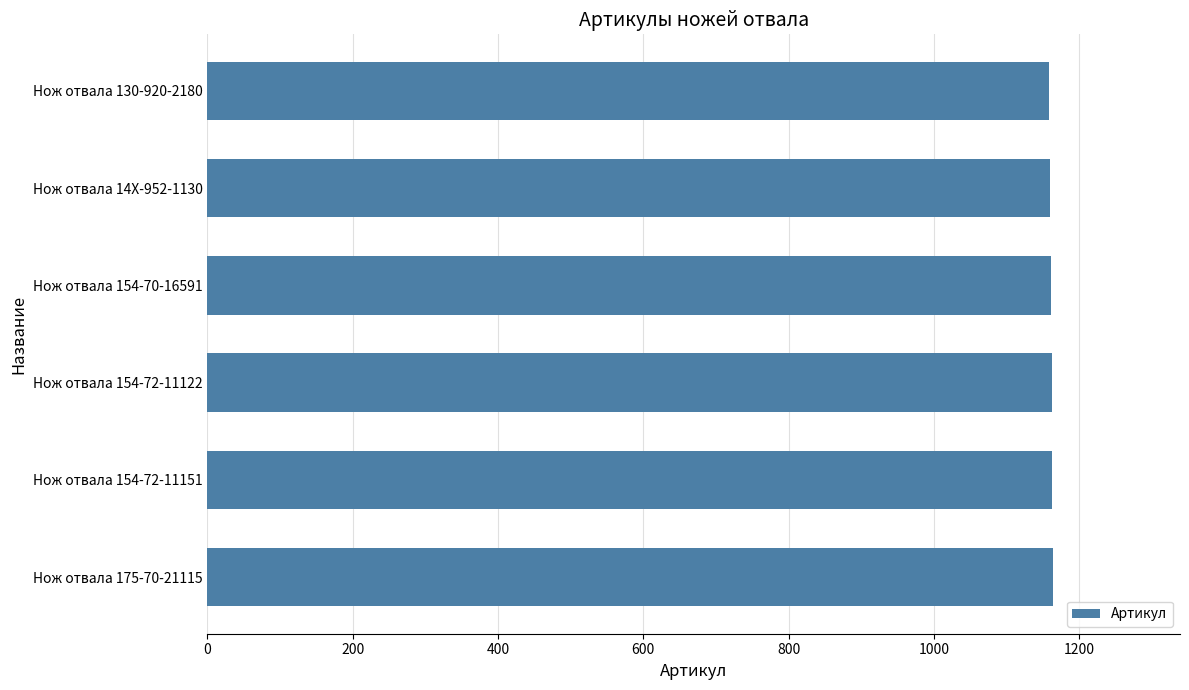

What is the average value?

1162